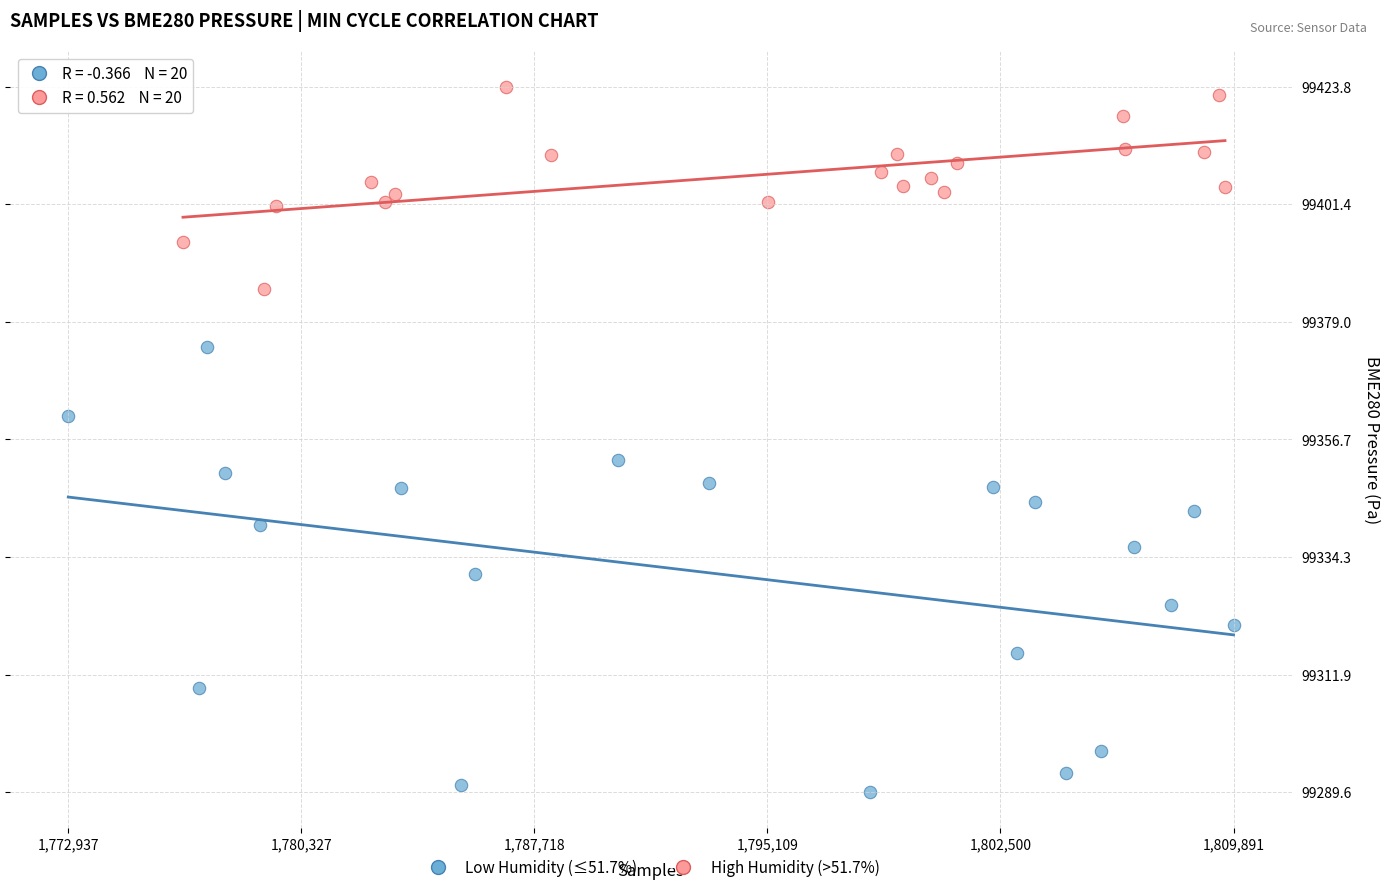

Which series contains the lowest Y value?

Low Humidity (≤51.7%)